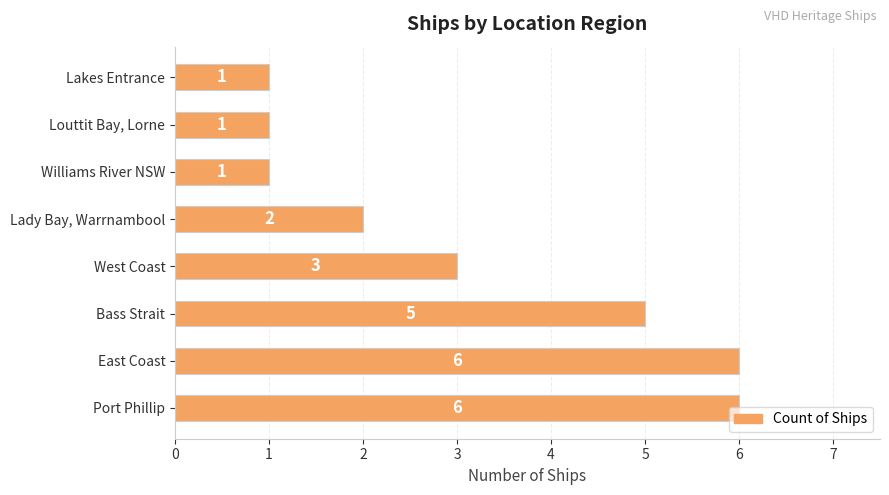

What is the change in value from Bass Strait to Louttit Bay, Lorne?

-4